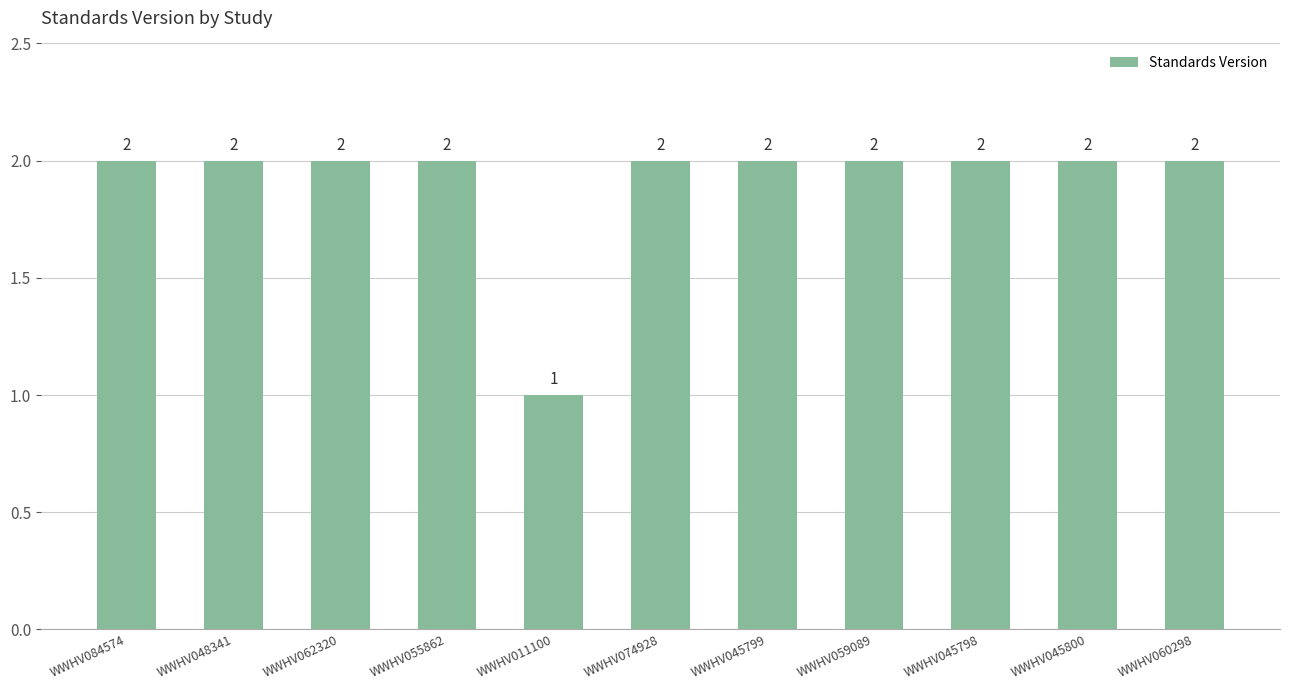

Does the chart contain stacked bars?

No